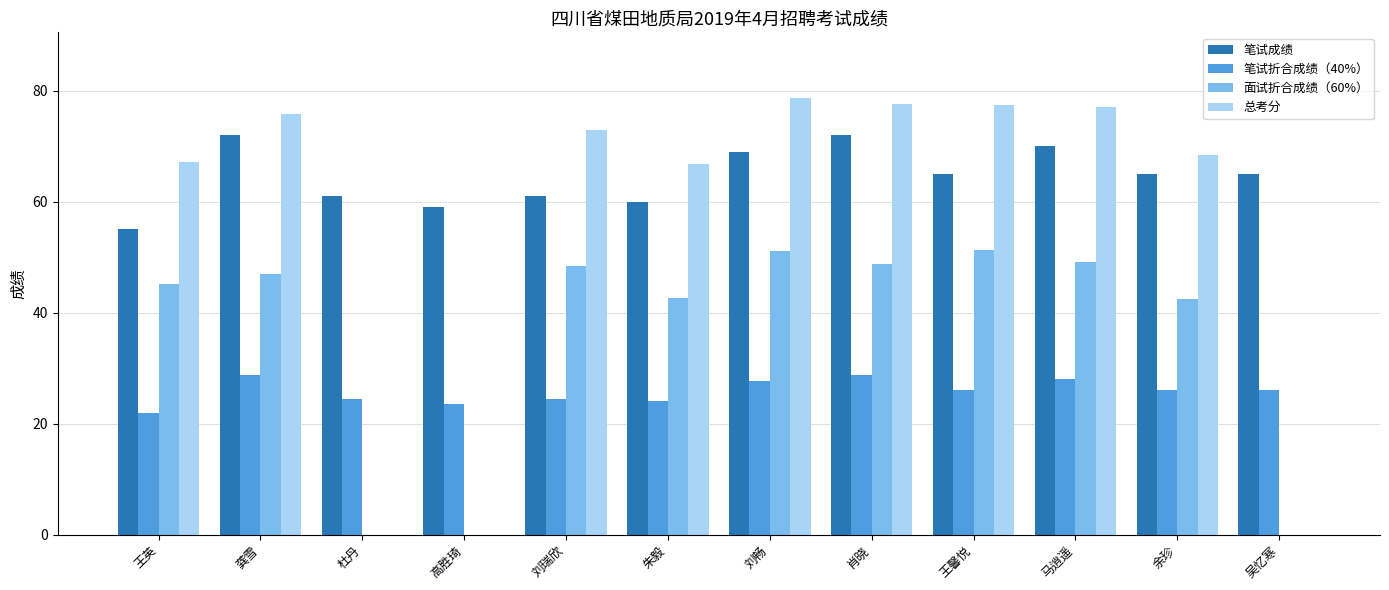

What are all the series names shown in the legend?

笔试成绩, 笔试折合成绩（40%）, 面试折合成绩（60%）, 总考分